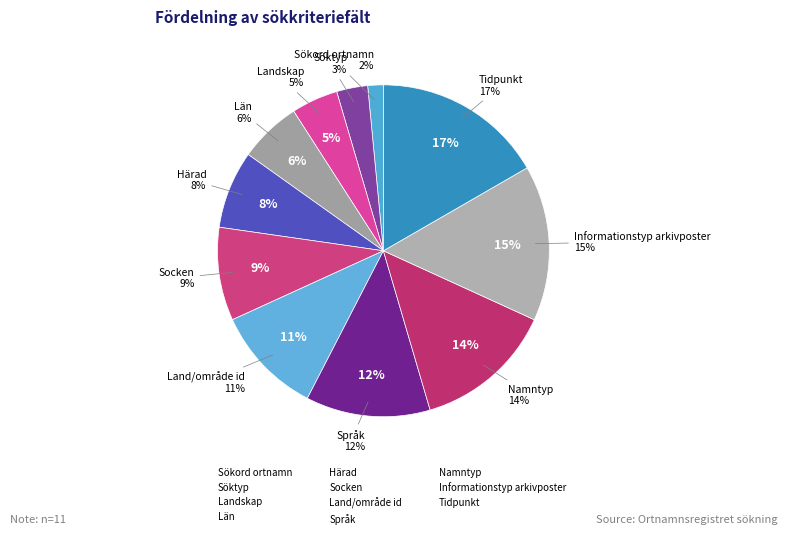

Which slice is the largest?

Tidpunkt